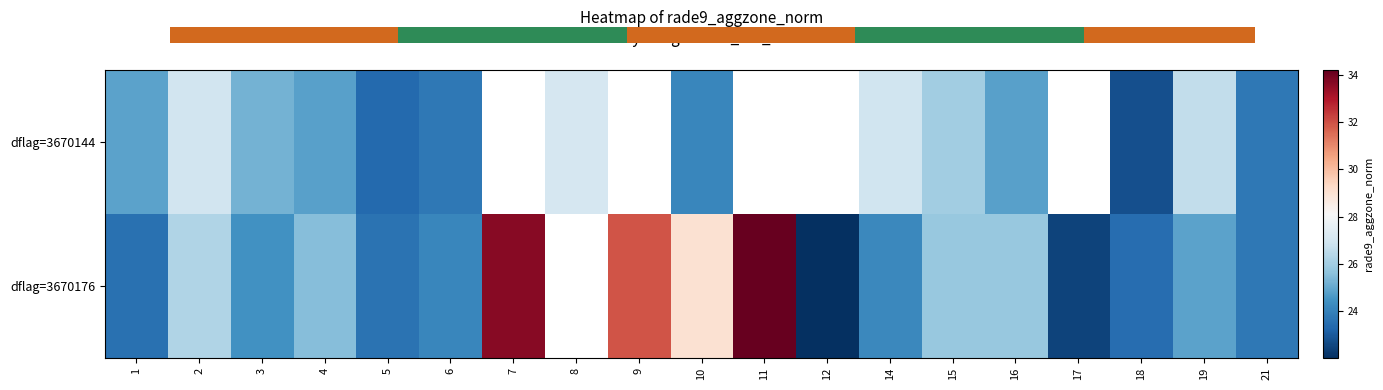

How many data points does each series have?

19